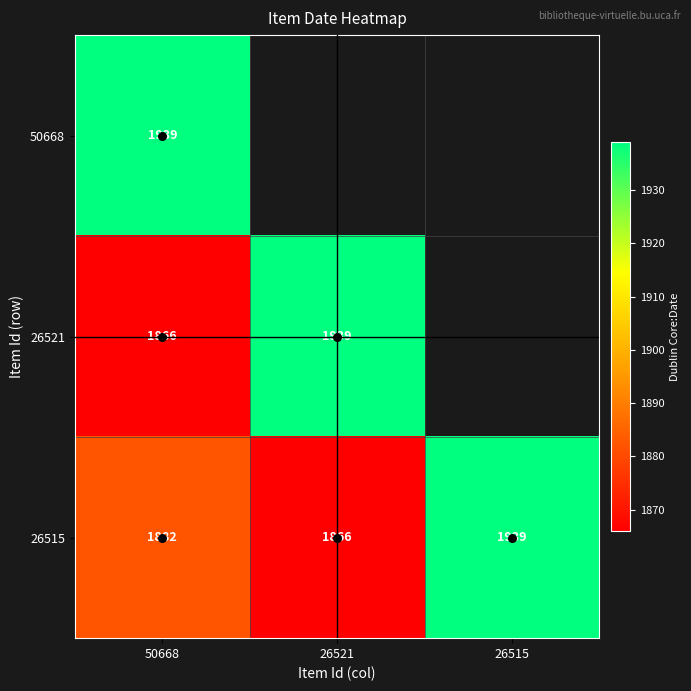

List the series in order of their peak value, lowest first.

50668, 26521, 26515